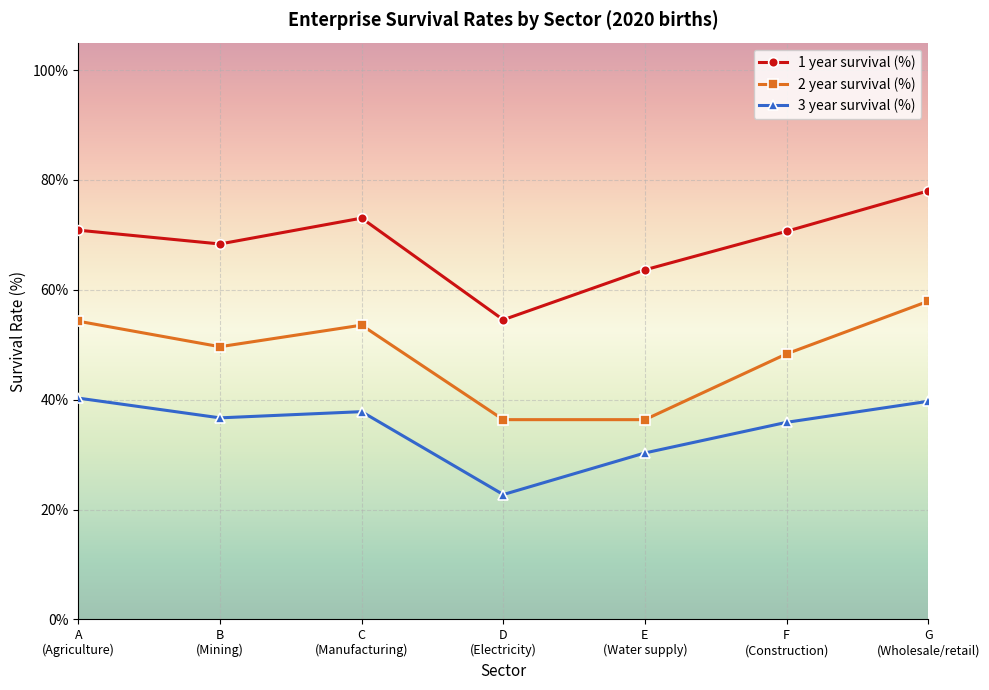

Where is the first local minimum for 3 year survival (%)?

B
(Mining)